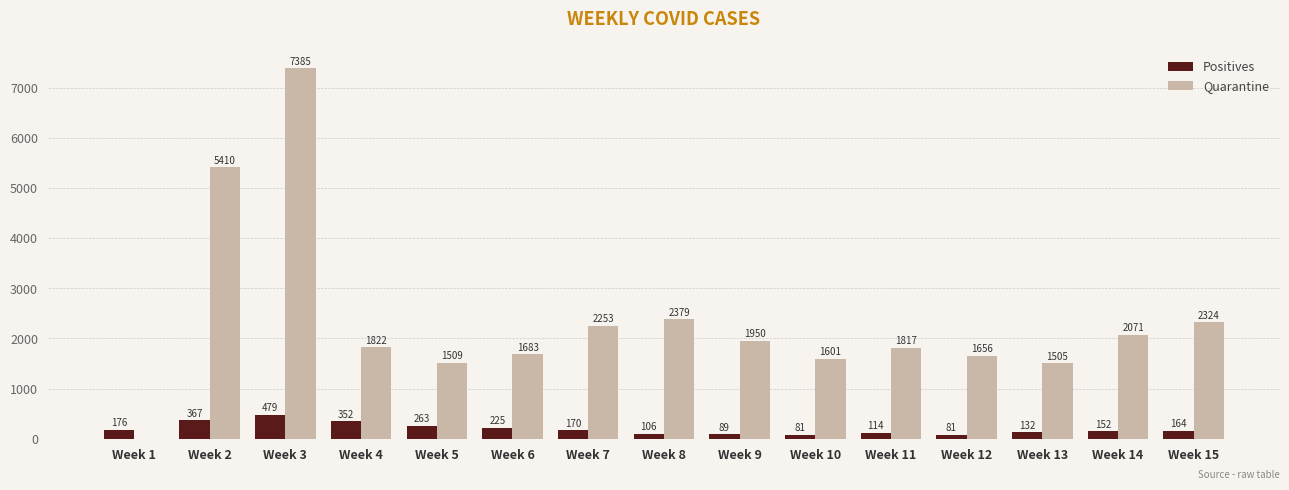

At which category is the sum across all series the highest?

Week 3